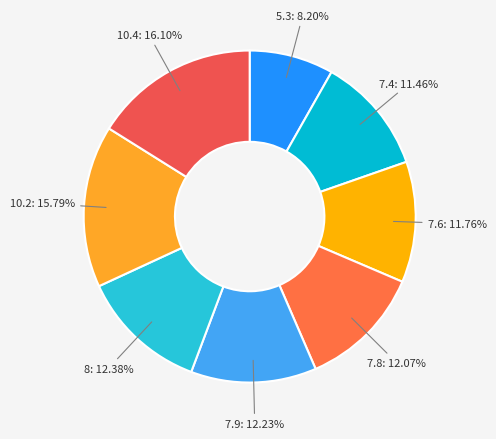

Count the number of slices in the pie.

8